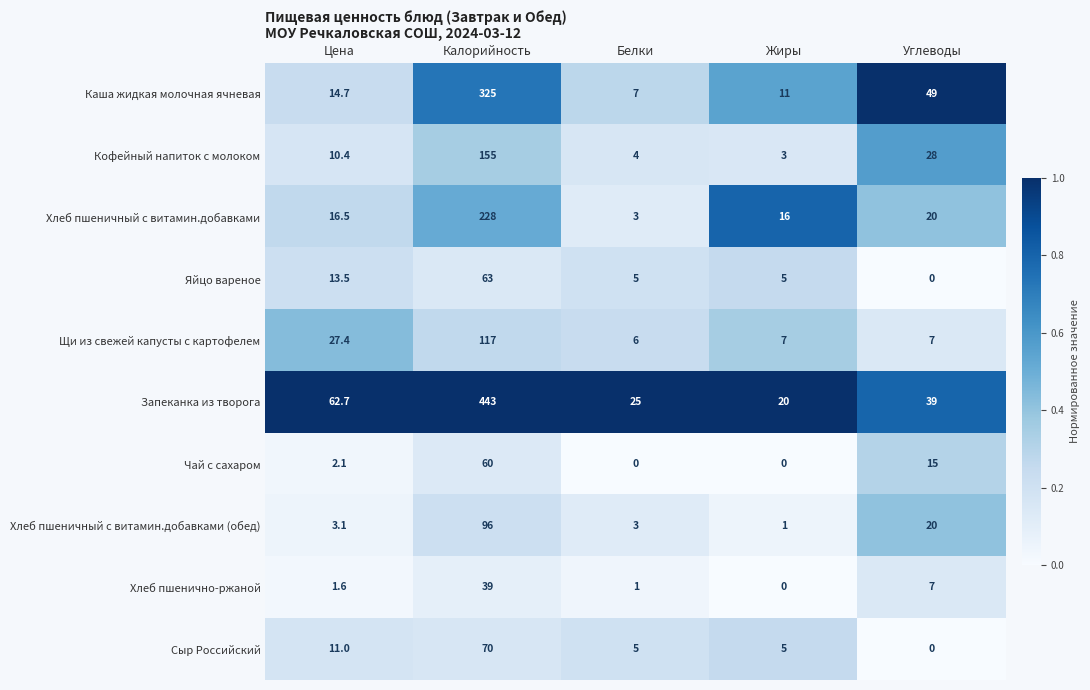

At how many categories does at least one series exceed 19?

5